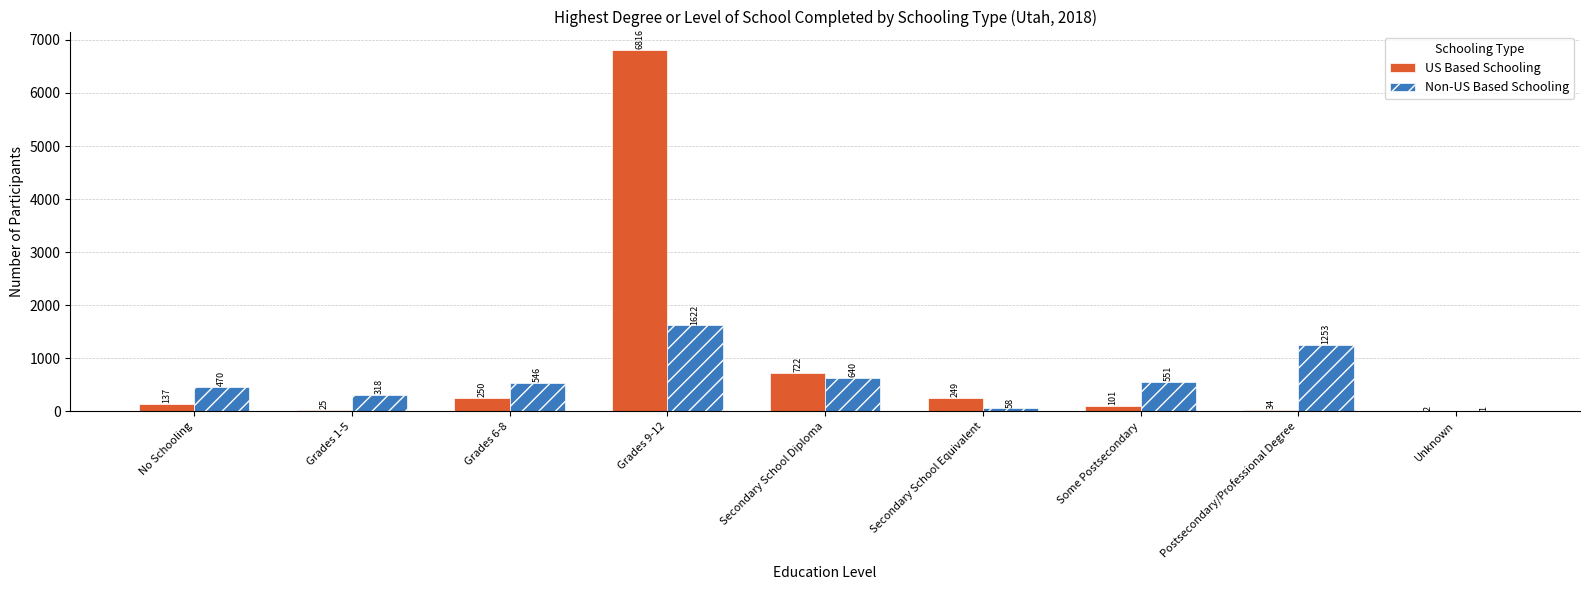

Which series changed the most between Secondary School Equivalent and Some Postsecondary?

Non-US Based Schooling